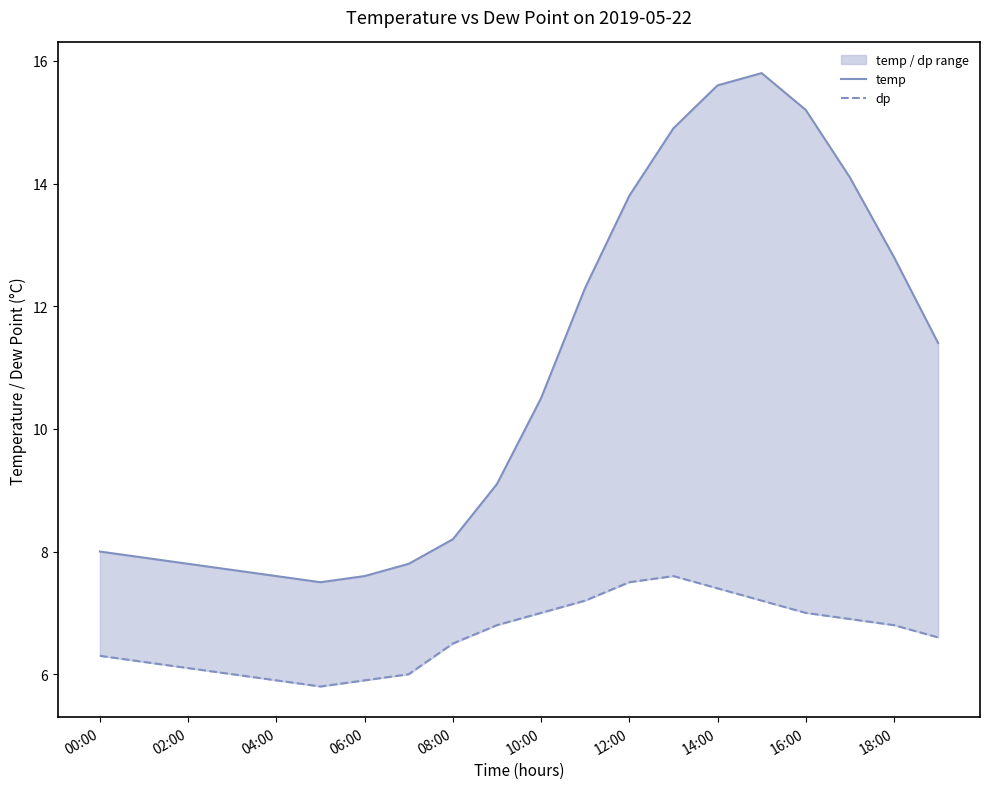

True or false: dp and temp cross at least once.

False